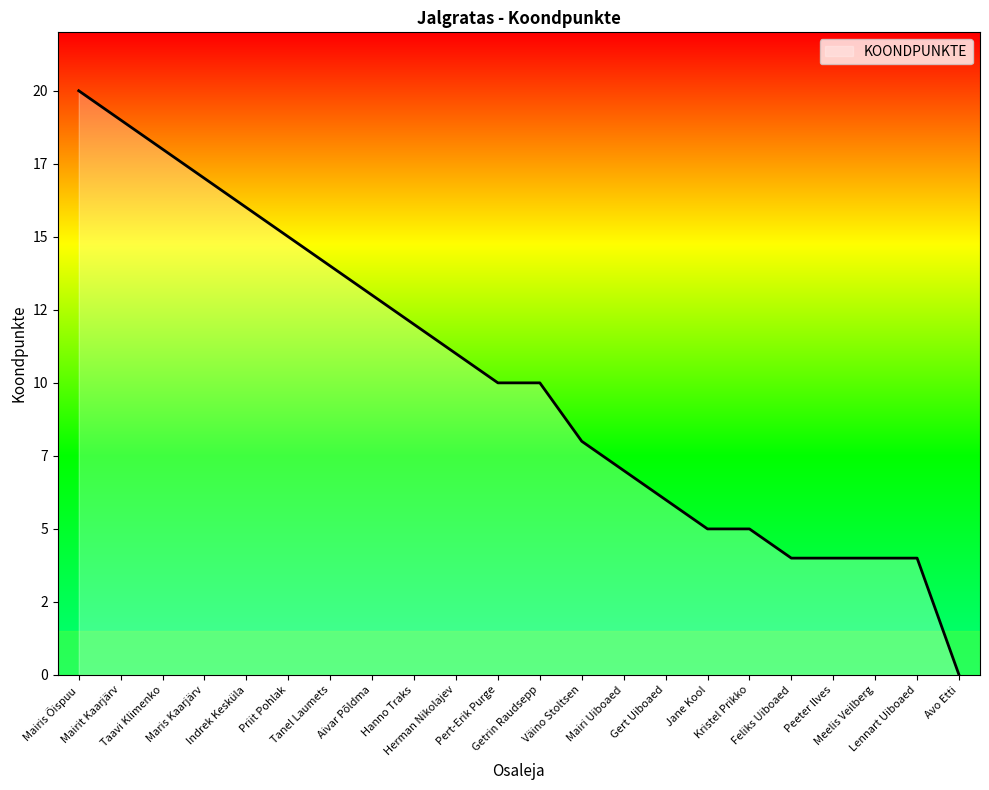

Is this an area chart (filled region under the line)?

Yes